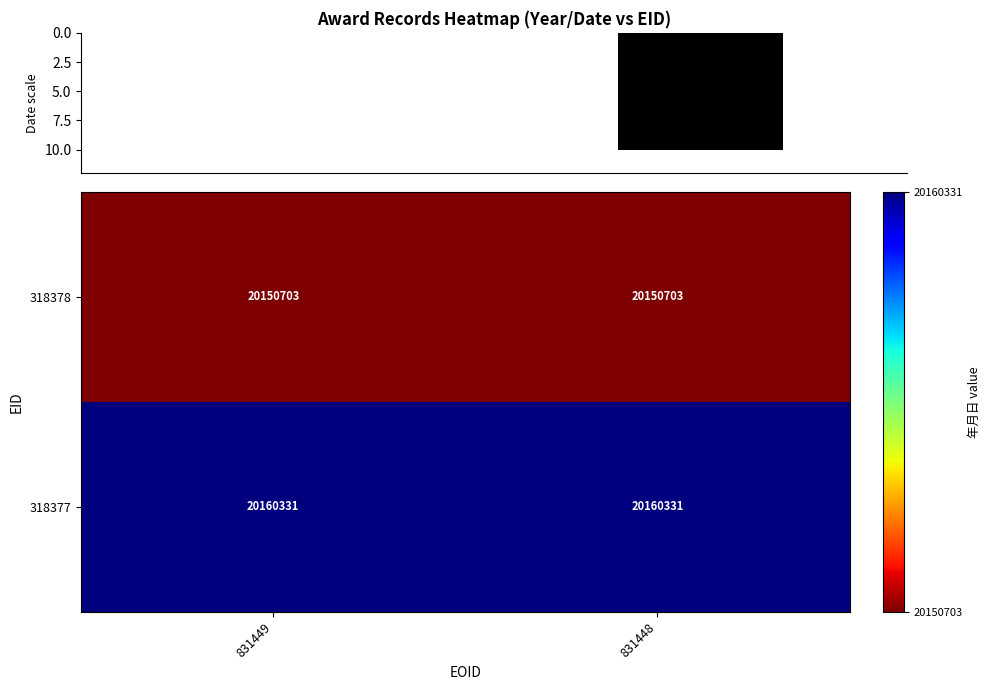

At which category is the sum across all series the highest?

831449